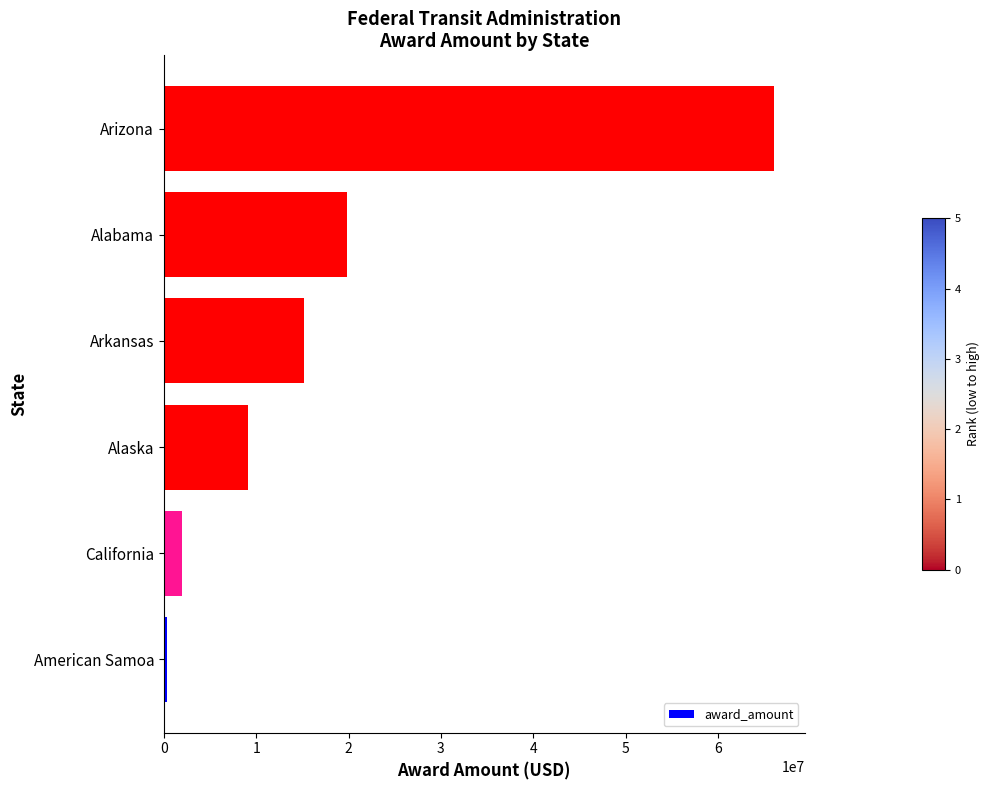

What is the sum of all values?

112465794